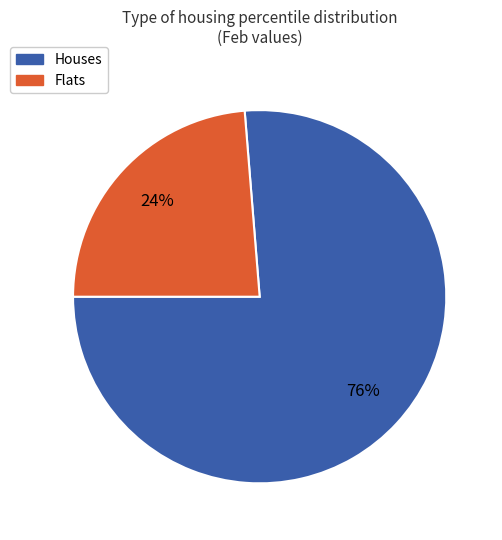

Does any single category account for the majority?

Yes